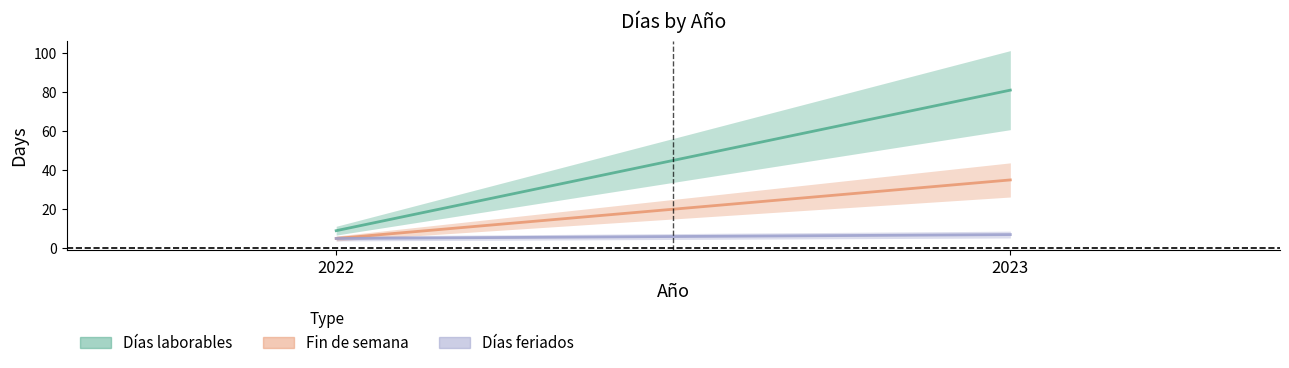

Which series has the largest range (max minus min)?

Días laborables